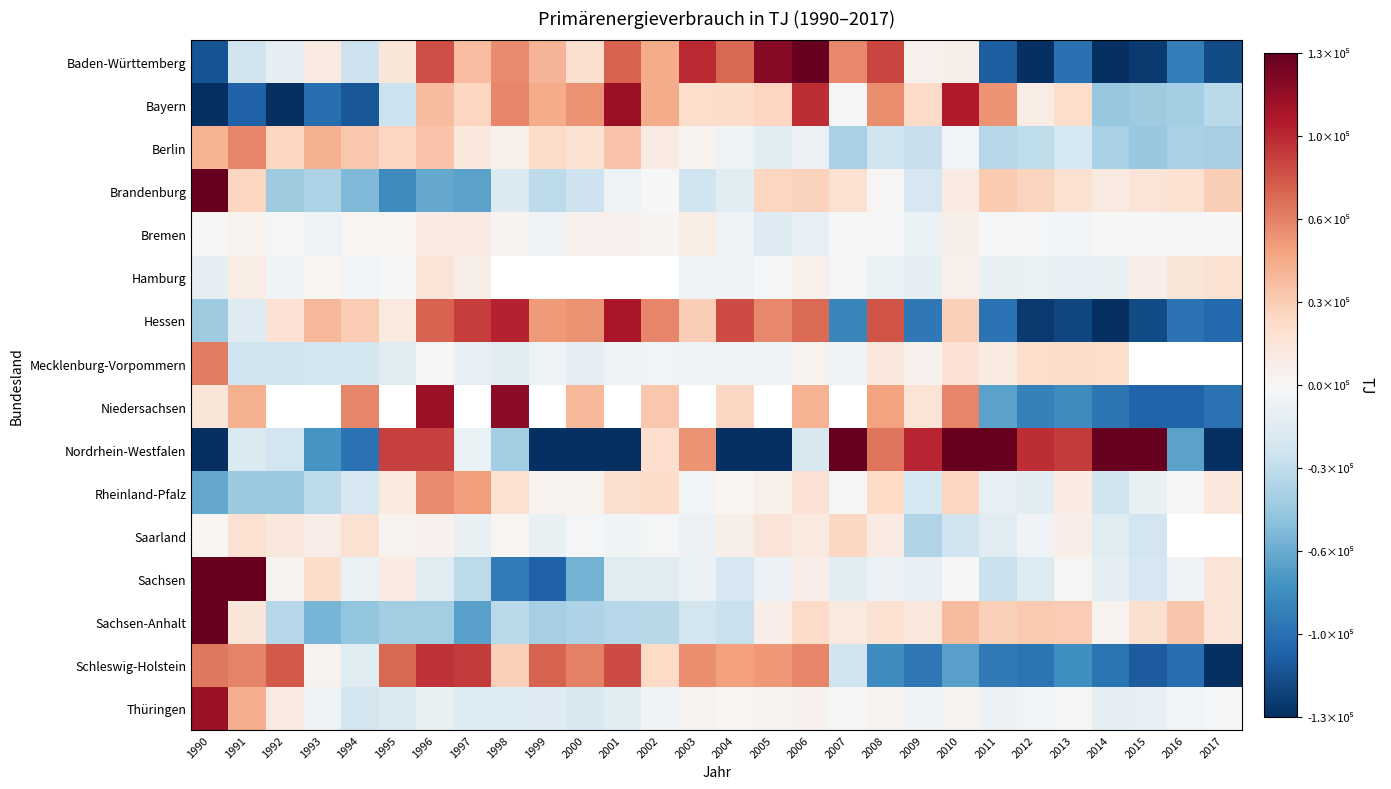

At which label does Saarland first exceed 4278?

1991